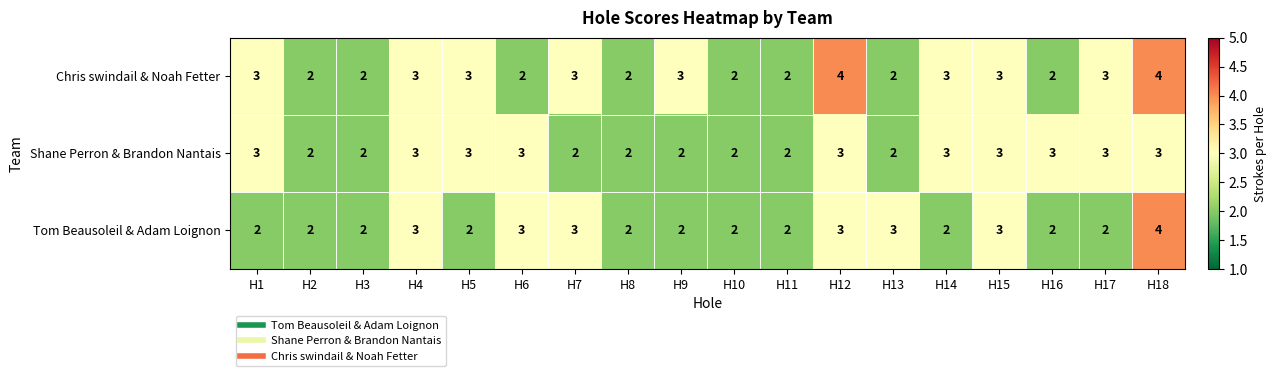

What is the smallest value displayed?

2